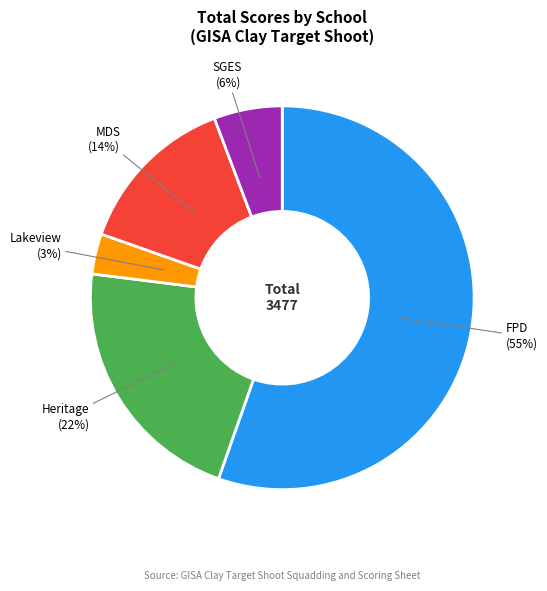

To the nearest percent, what is the difference between the largest and smallest slice percentages?

52%